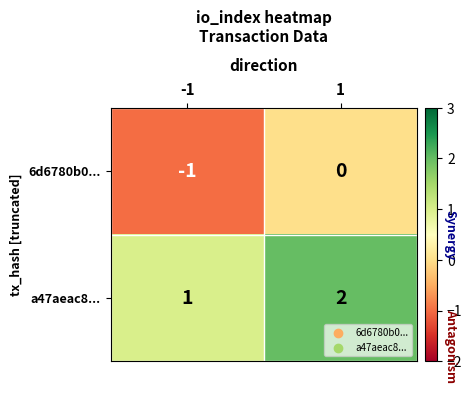

The 6d6780b0... series shows -1 at 1. True or false?

False